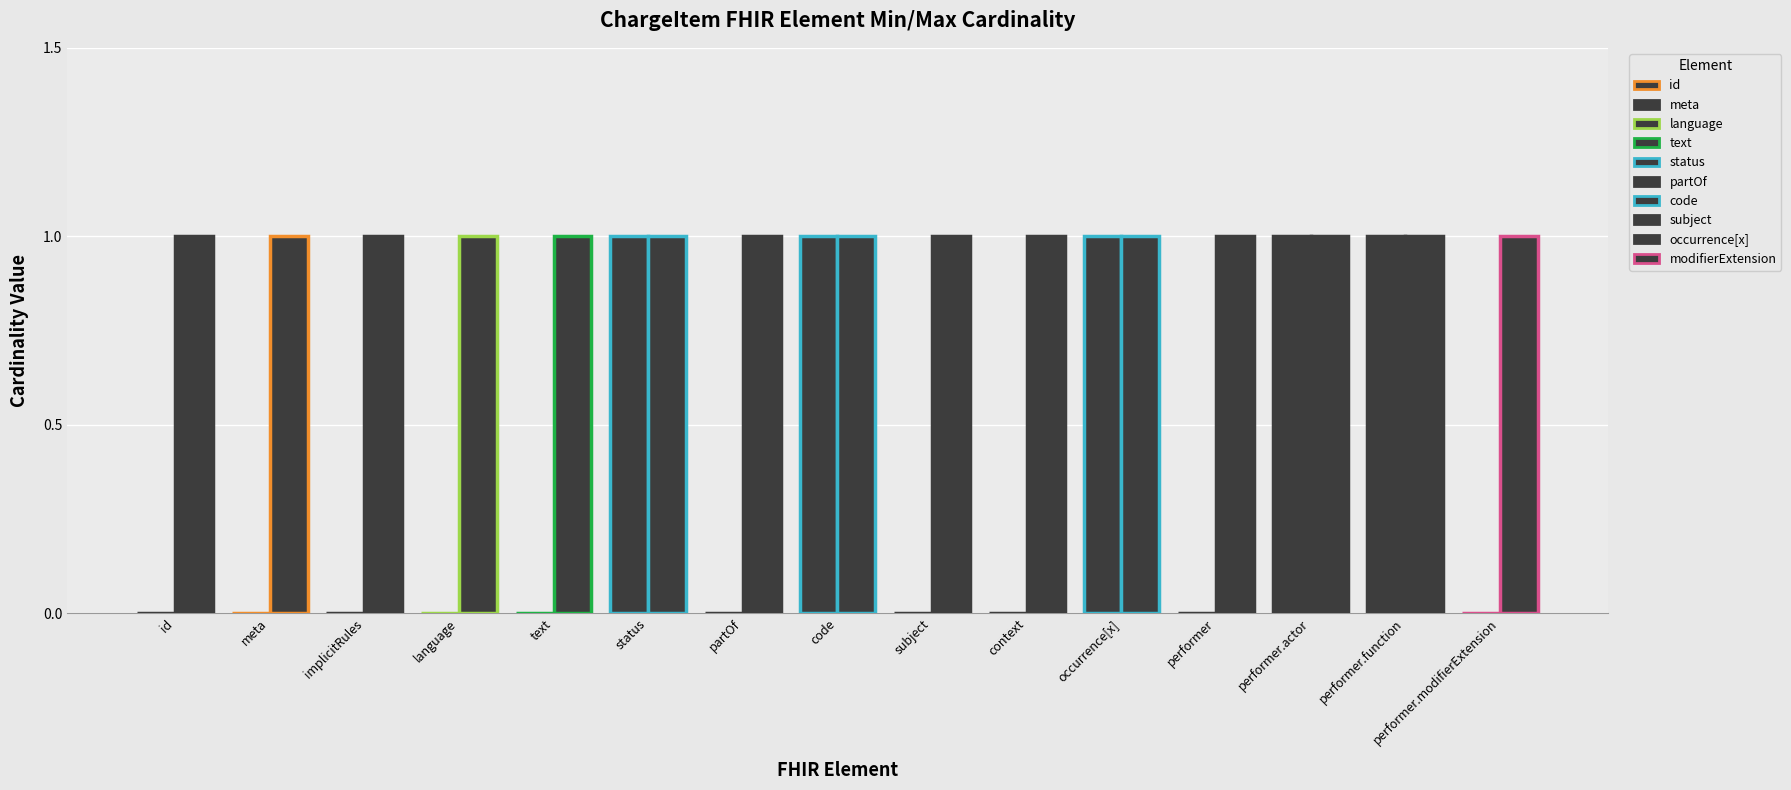

Which series has the largest range (max minus min)?

Min